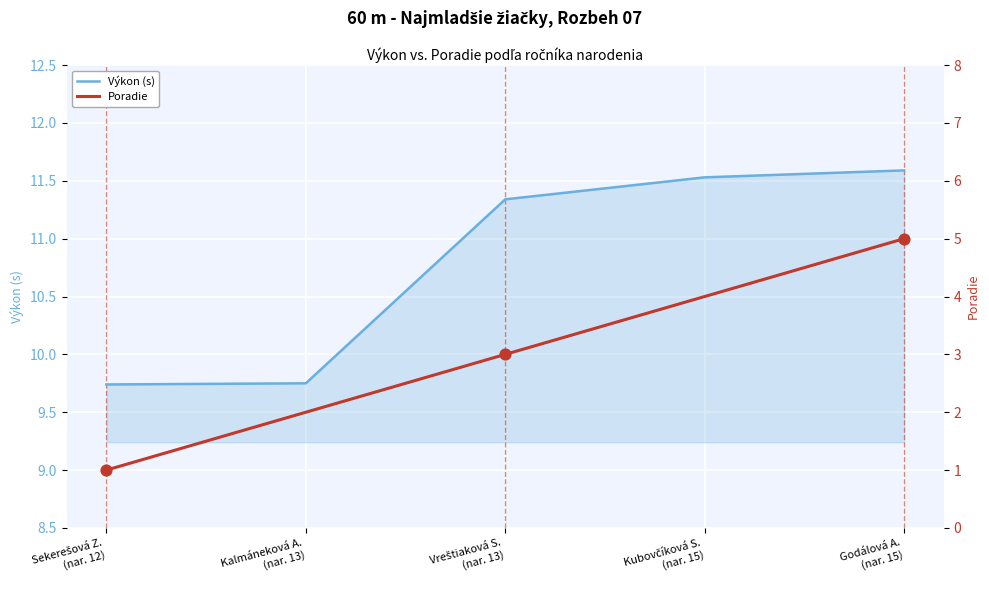

Which series has the largest Y range (max minus min)?

Poradie